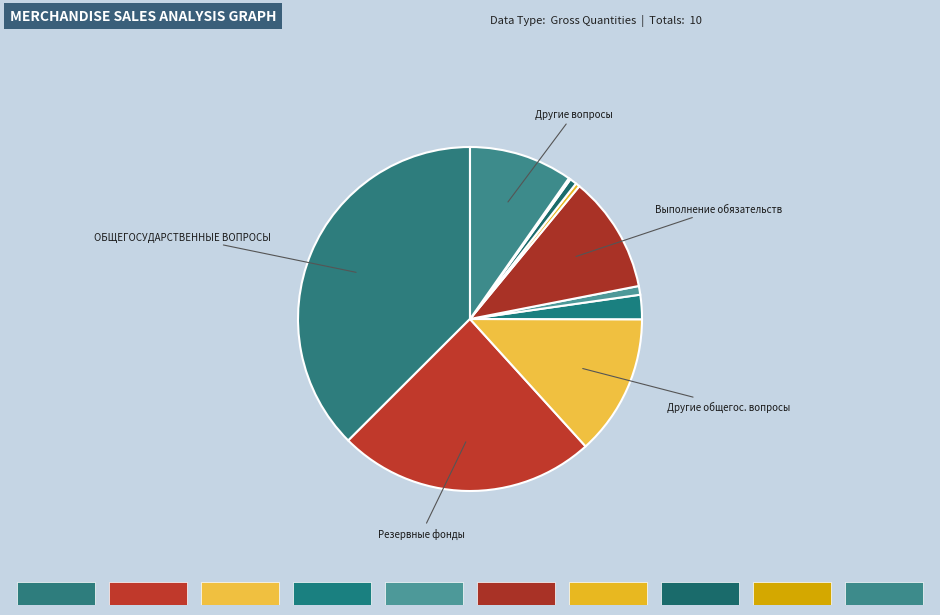

True or false: Ежегодные членские взносы accounts for 9% of the total.

False